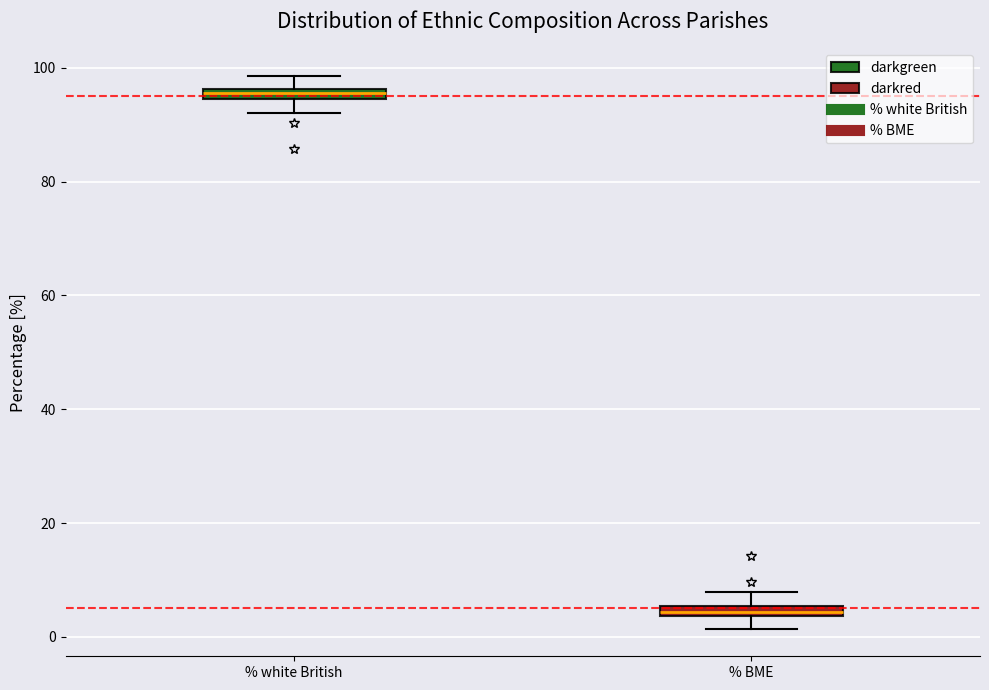

Where does the upper whisker of the box for % BME end on the y-axis? The values are not printed on the chart, so give them approximately, as read against the axis.

8